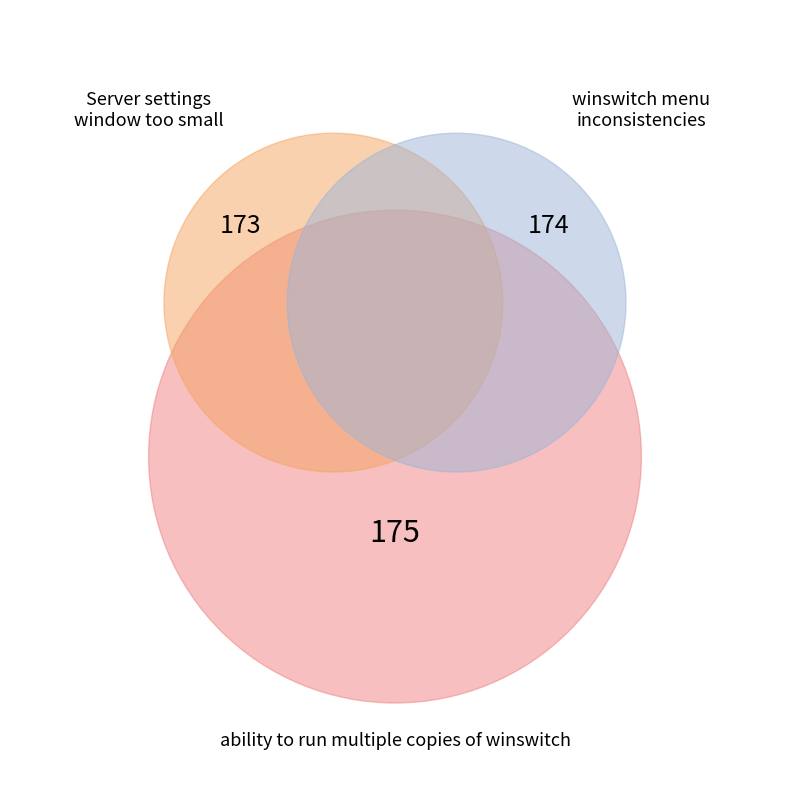

To the nearest percent, what portion does Server settings window too small represent?

33%